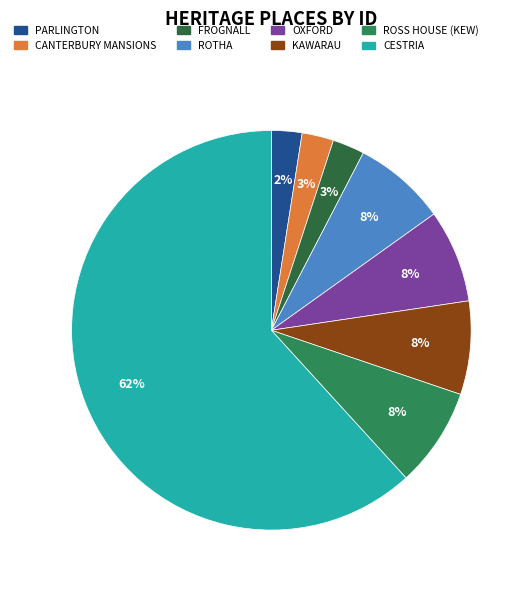

To the nearest percent, what percentage of the pie is KAWARAU?

8%